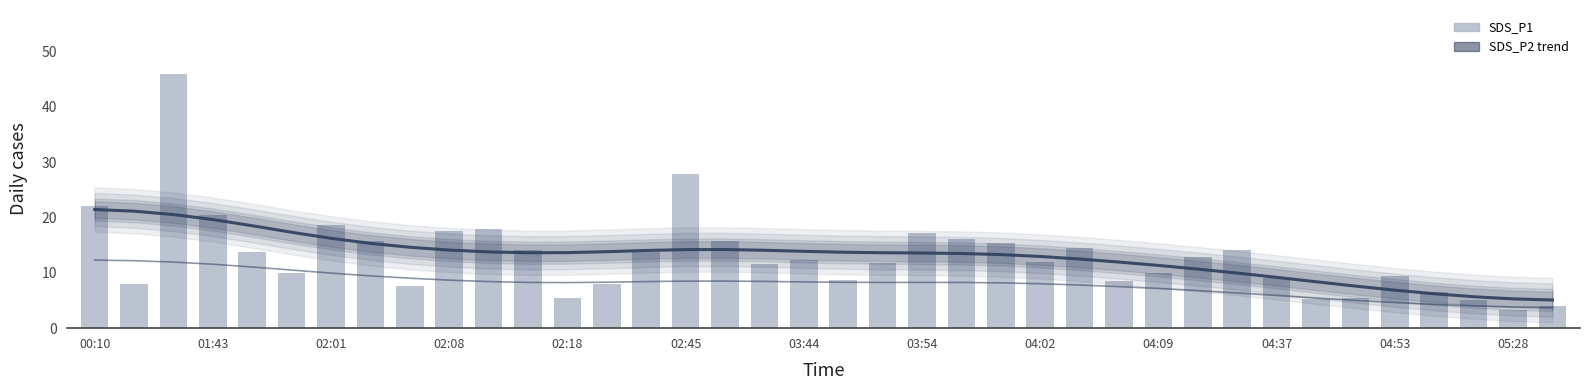

What is the value of the SDS_P1 trend bar at the 16th from the left?

14.2